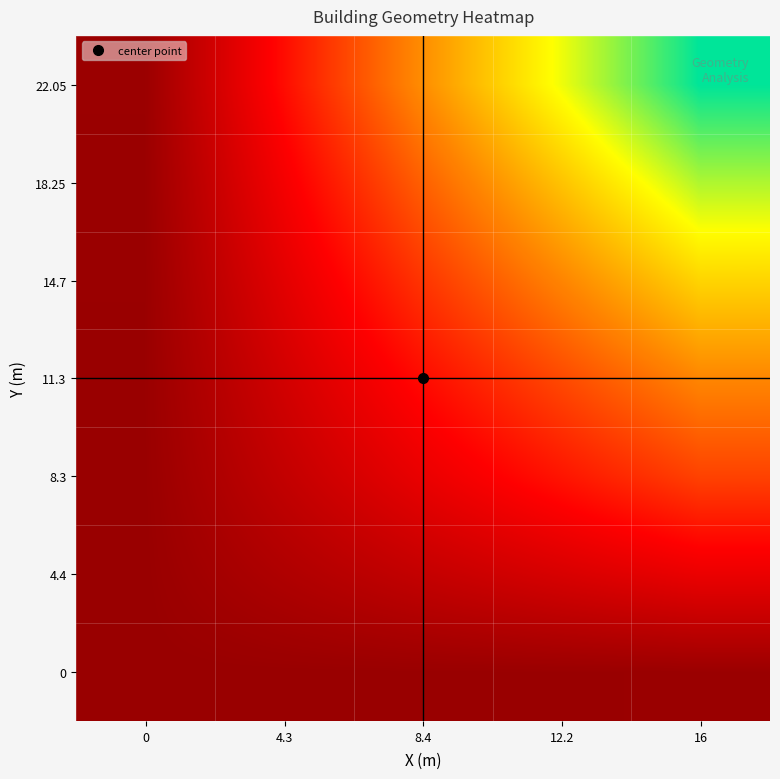

Count the number of categories in the chart.

5